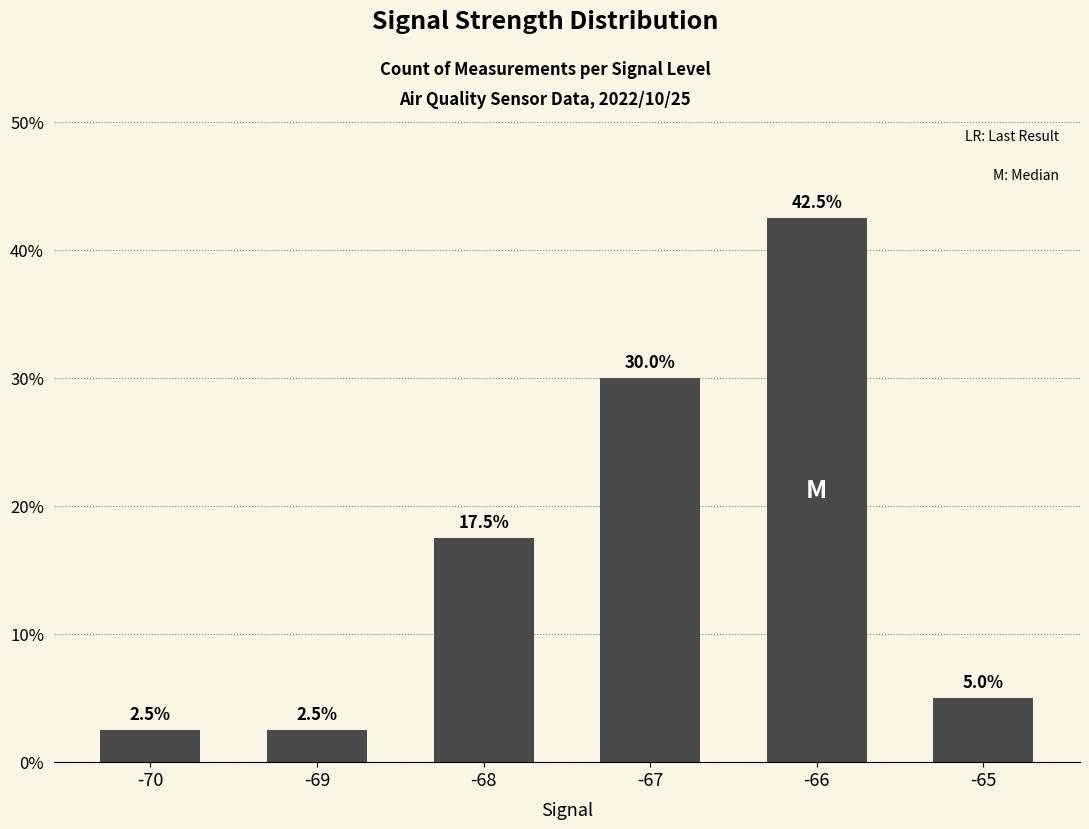

List the labels in order of value, largest first.

-66, -67, -68, -65, -70, -69